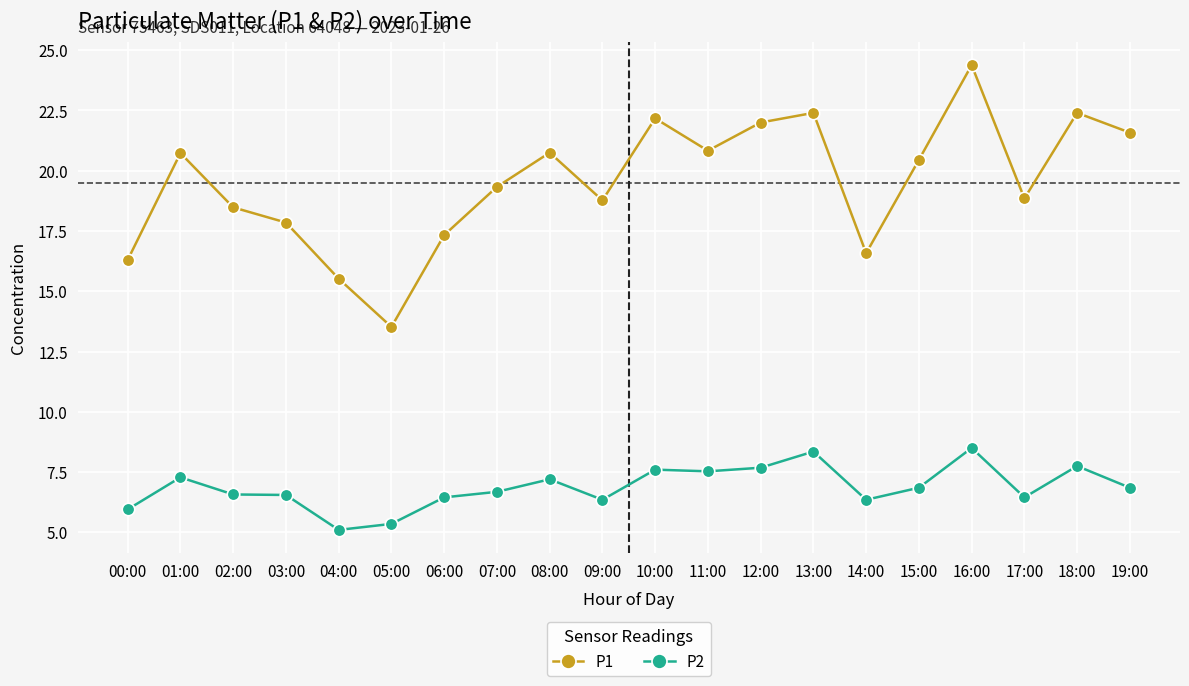

Which category has the lowest value in the P2 series?

04:00